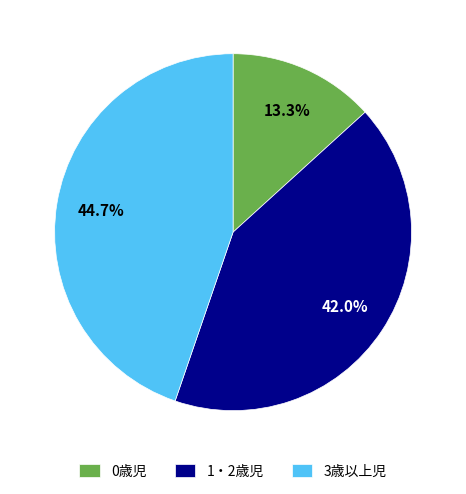

The 3歳以上児 slice represents 34% of the pie. True or false?

False